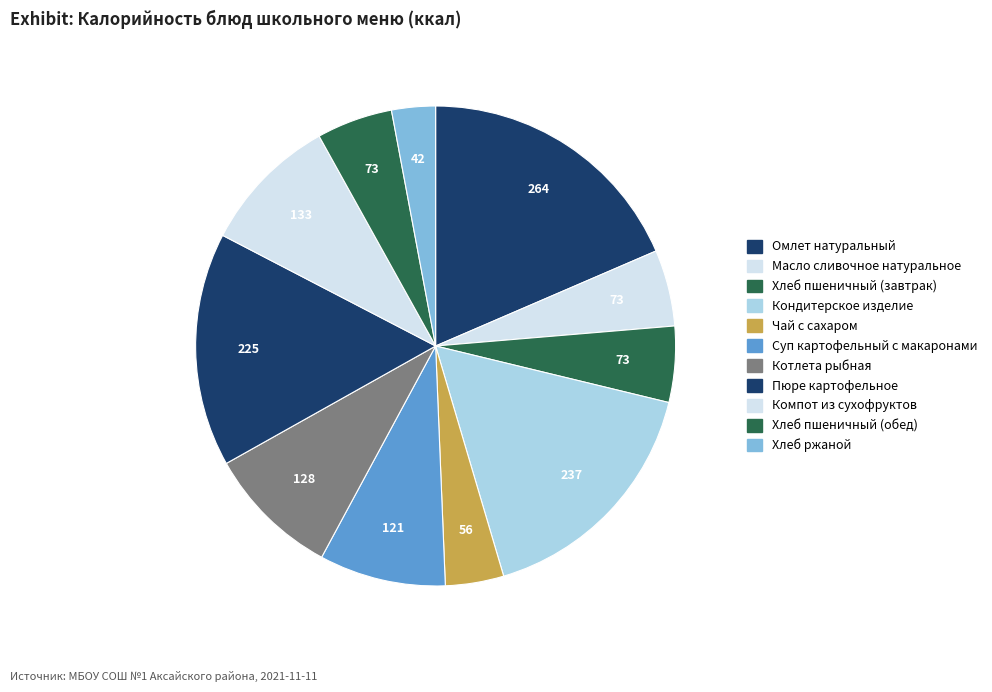

Count the number of slices in the pie.

11